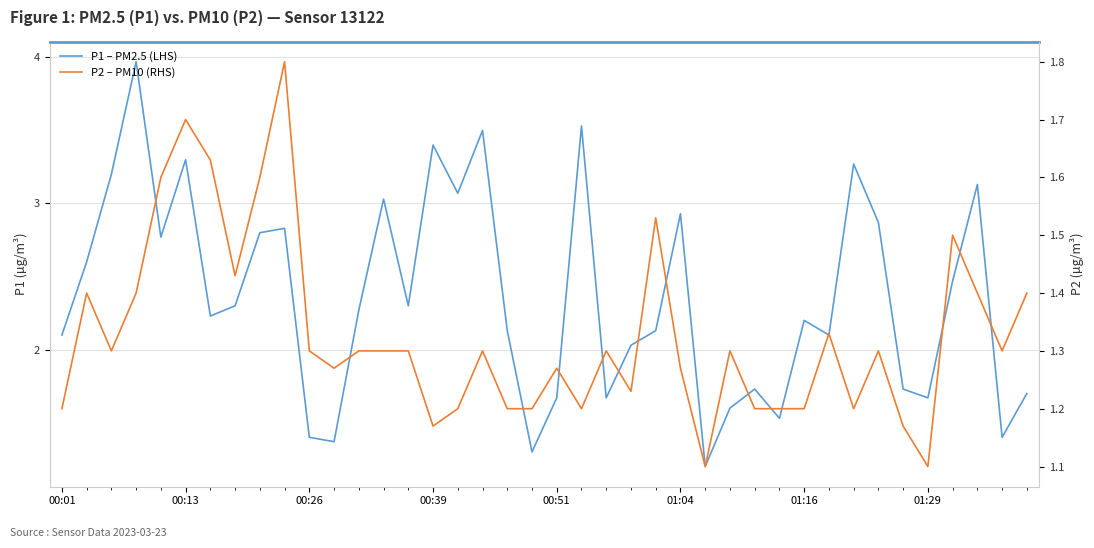

Between 01:16 and 00:26, which is larger?

00:26